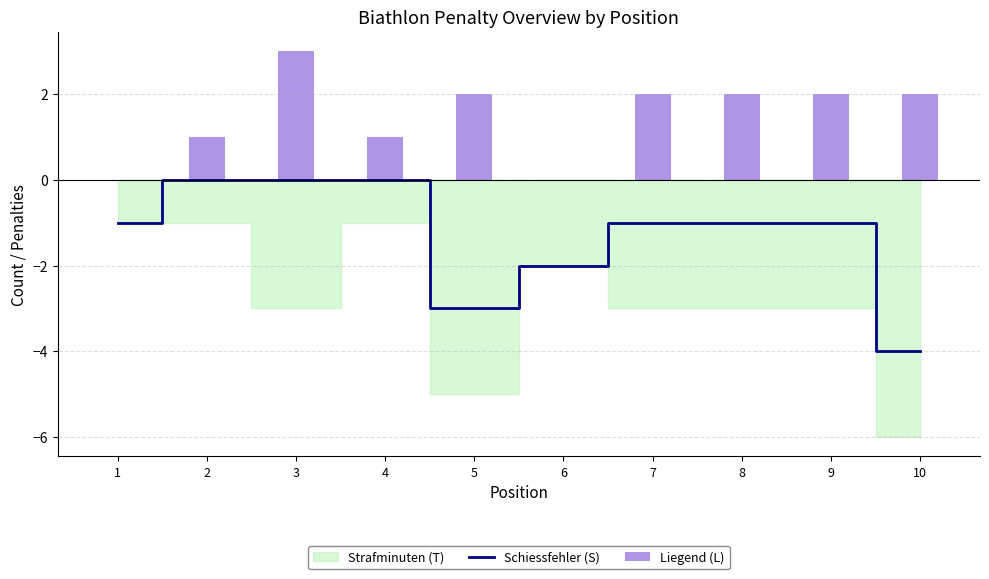

Which category has the lowest value in the Schiessfehler (S) series?

10